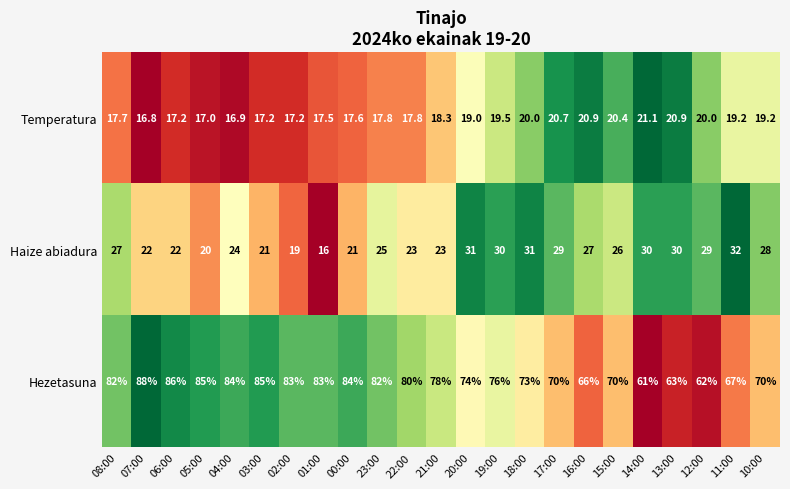

List the series in order of their peak value, highest first.

Hezetasuna, Haize abiadura, Temperatura